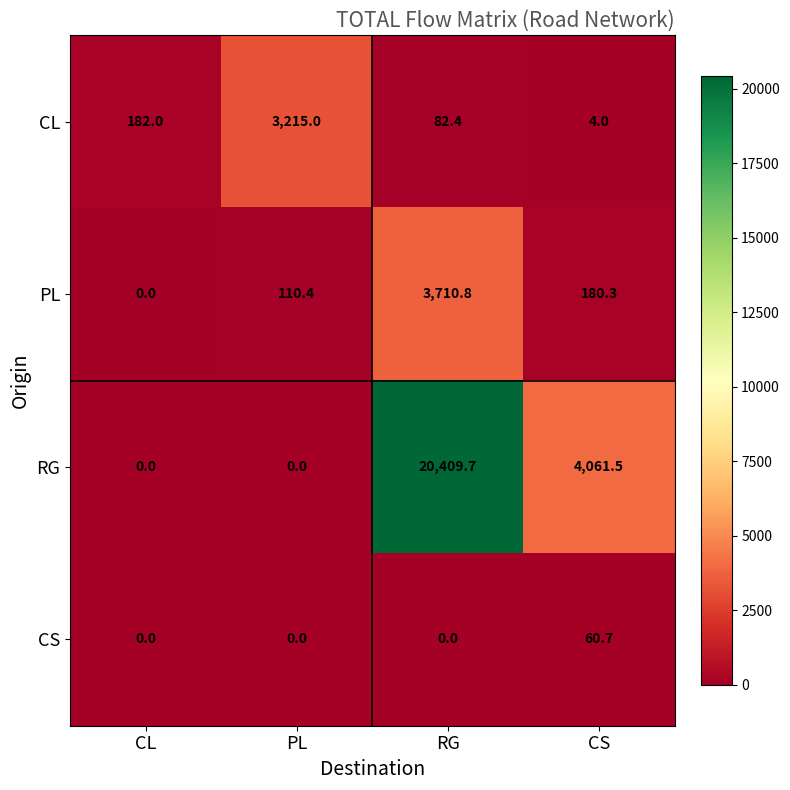

Is it true that CS equals 81.2 at CS?

False